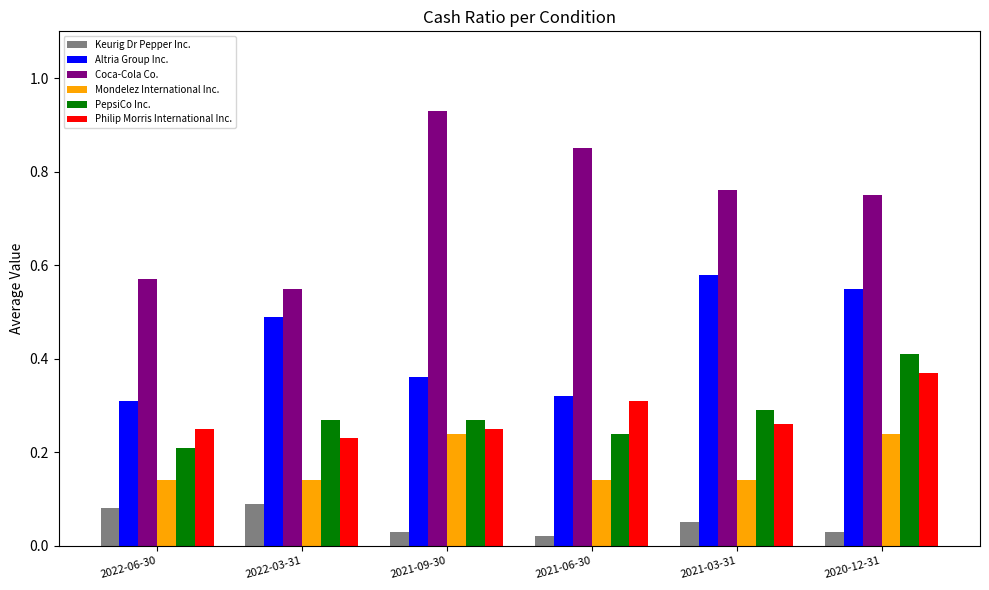

The Philip Morris International Inc. series shows 0.3 at 2021-03-31. True or false?

True